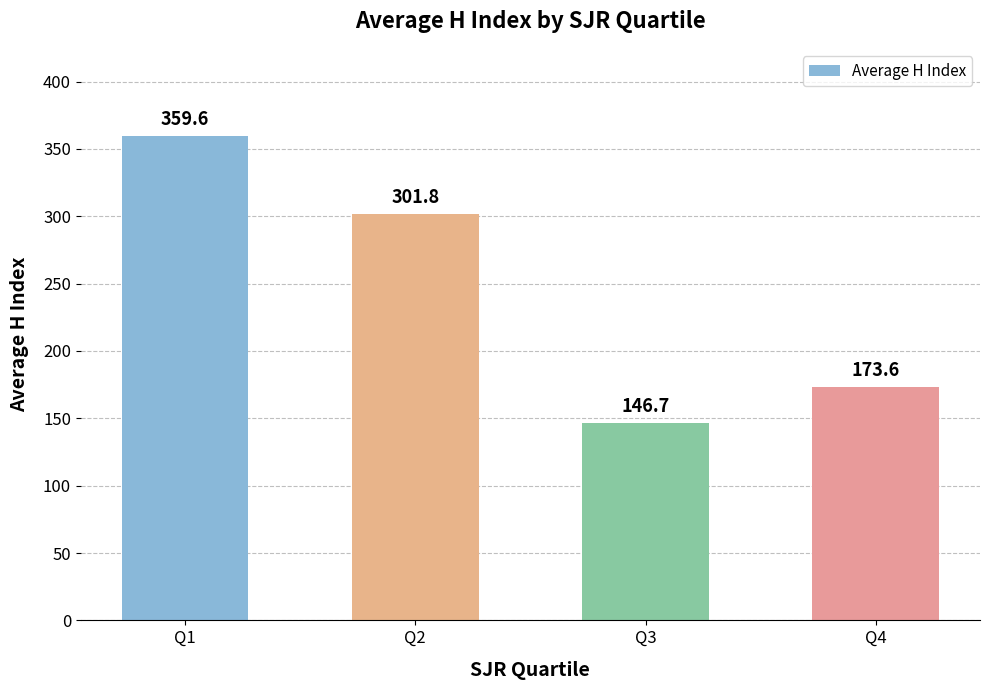

At which category does the chart reach its minimum across all series?

Q3